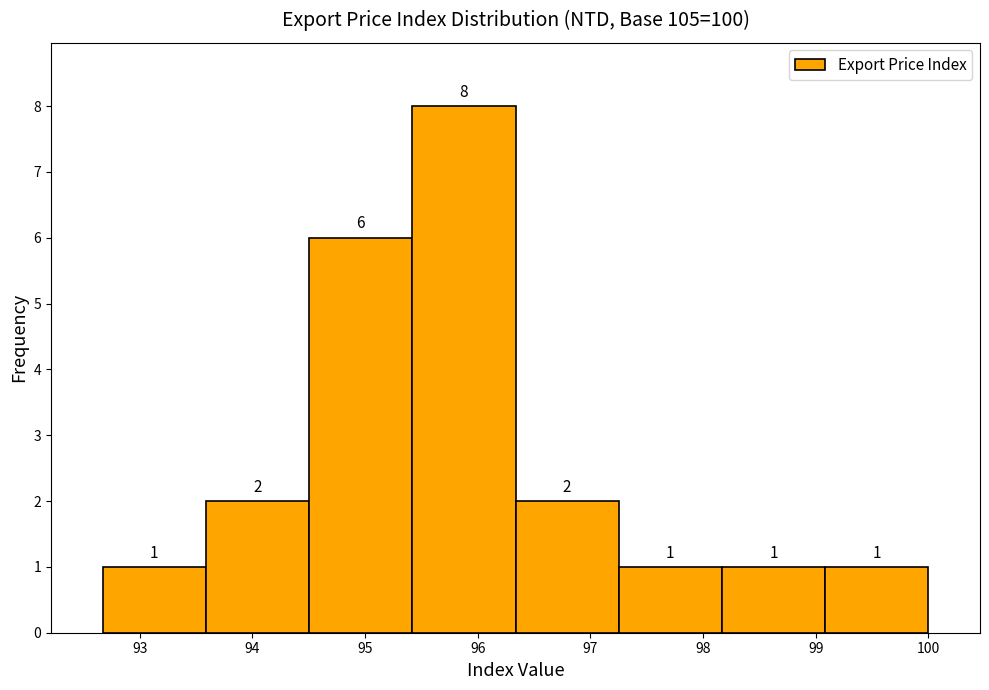

Reading left to right, transcribe this chart: for each bar, give the range it covers on the x-axis and its height. The bar edges are not printed on the chart, so give them approximately, as read against the axis.

92.7 to 93.6: 1
93.6 to 94.5: 2
94.5 to 95.4: 6
95.4 to 96.3: 8
96.3 to 97.3: 2
97.3 to 98.2: 1
98.2 to 99.1: 1
99.1 to 100.0: 1